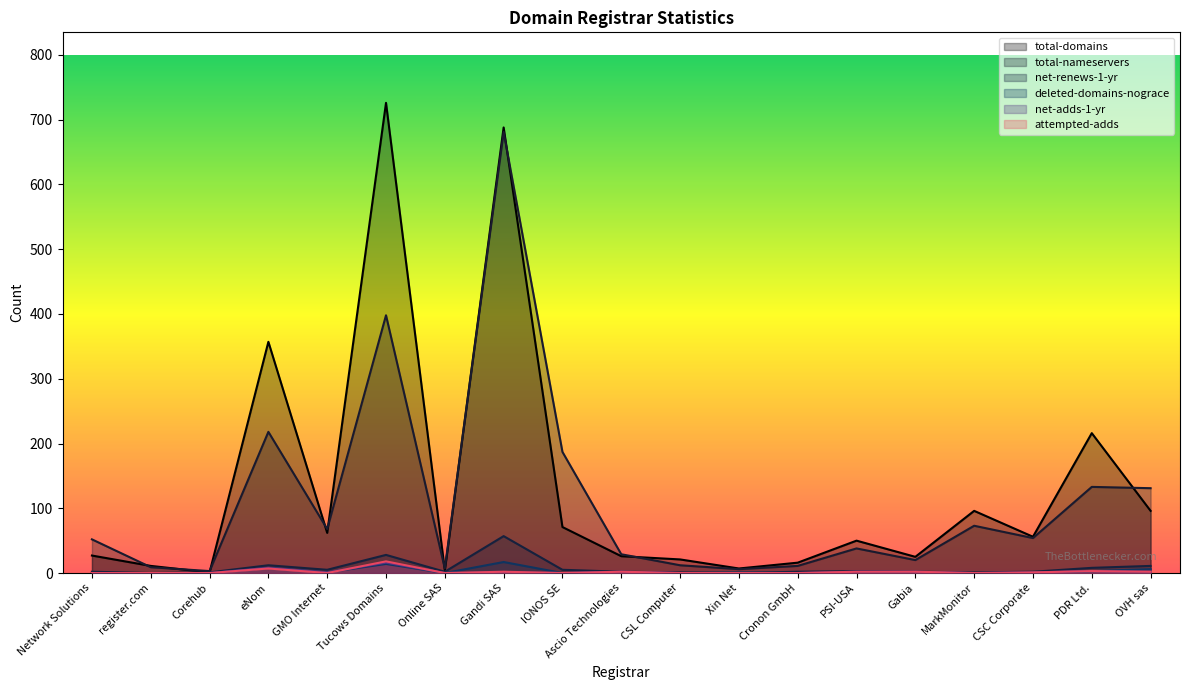

What is the label of the 6th point from the left?

Tucows Domains